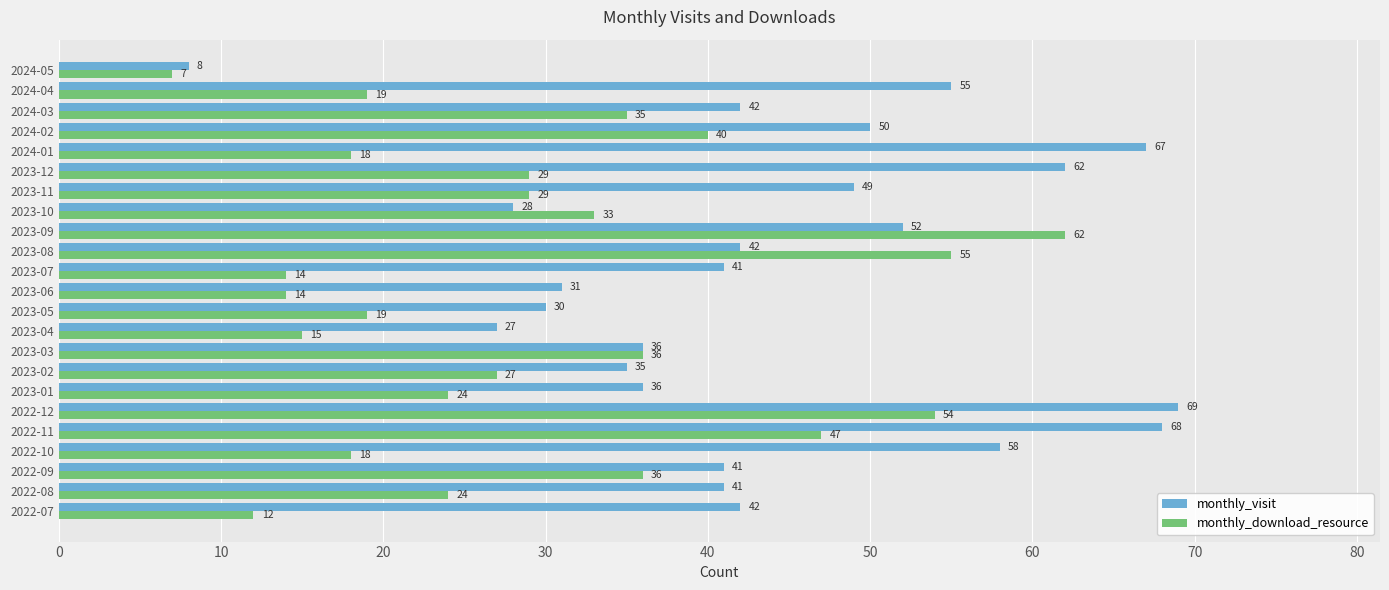

Which series has the widest spread of values?

monthly_visit